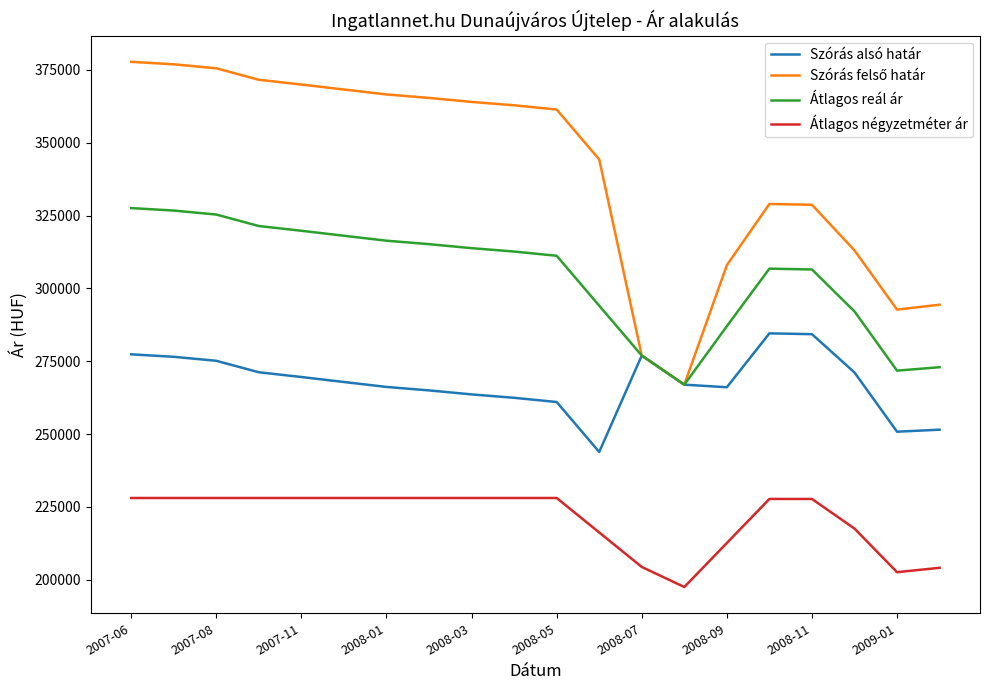

What is the greatest value displayed?

377764